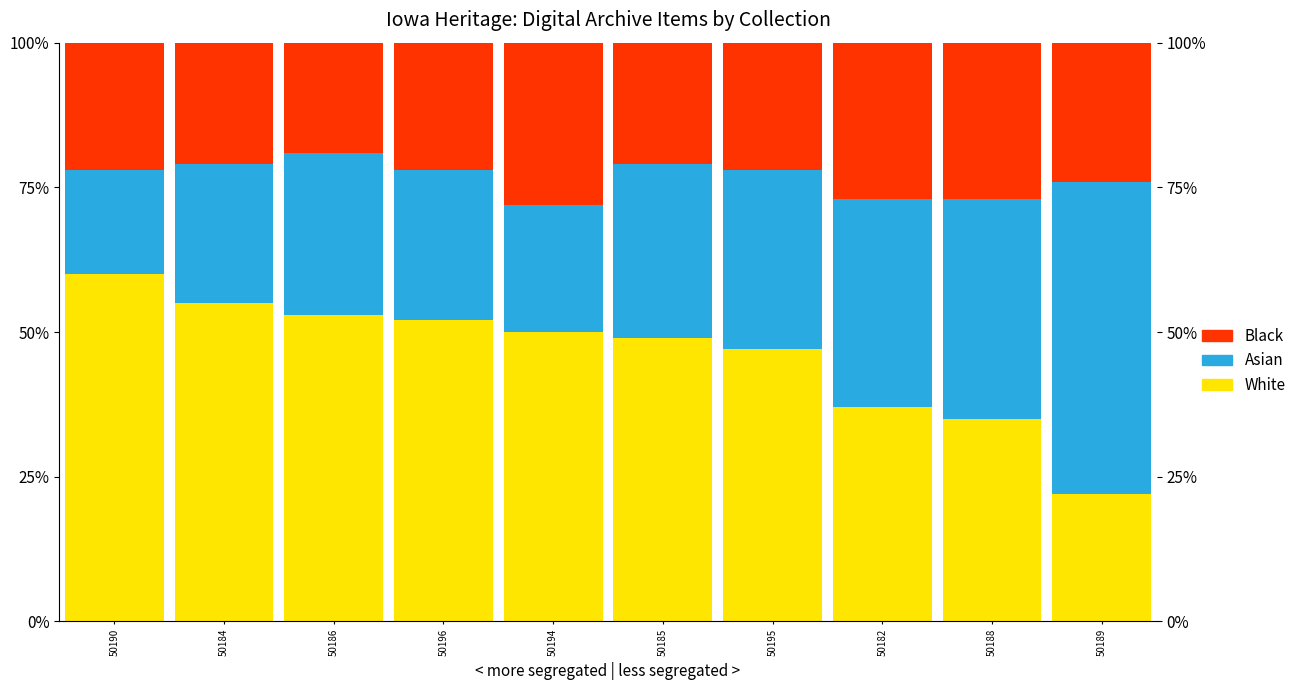

Are the bars horizontal?

No